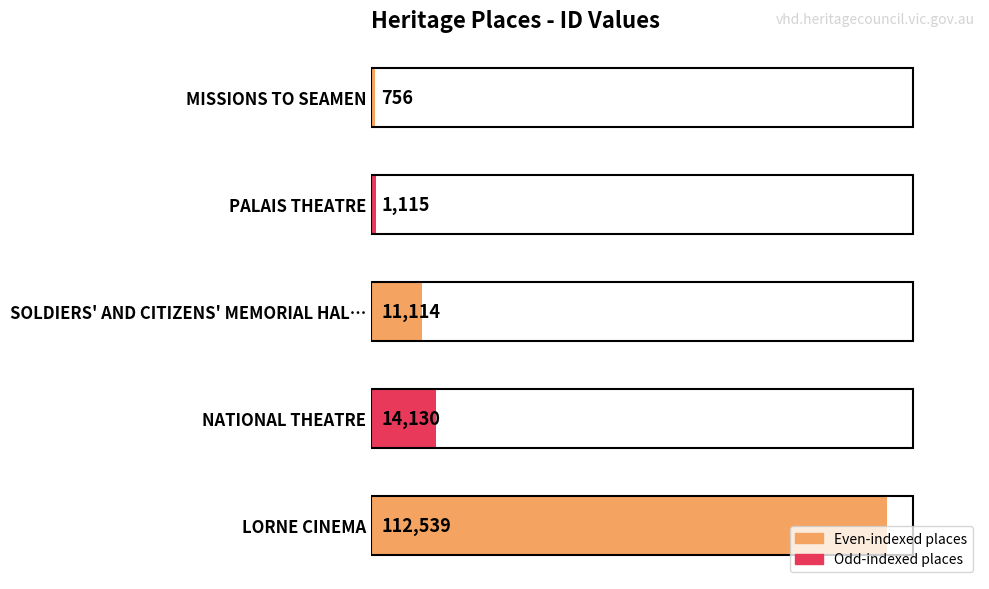

How many series are shown in this chart?

1